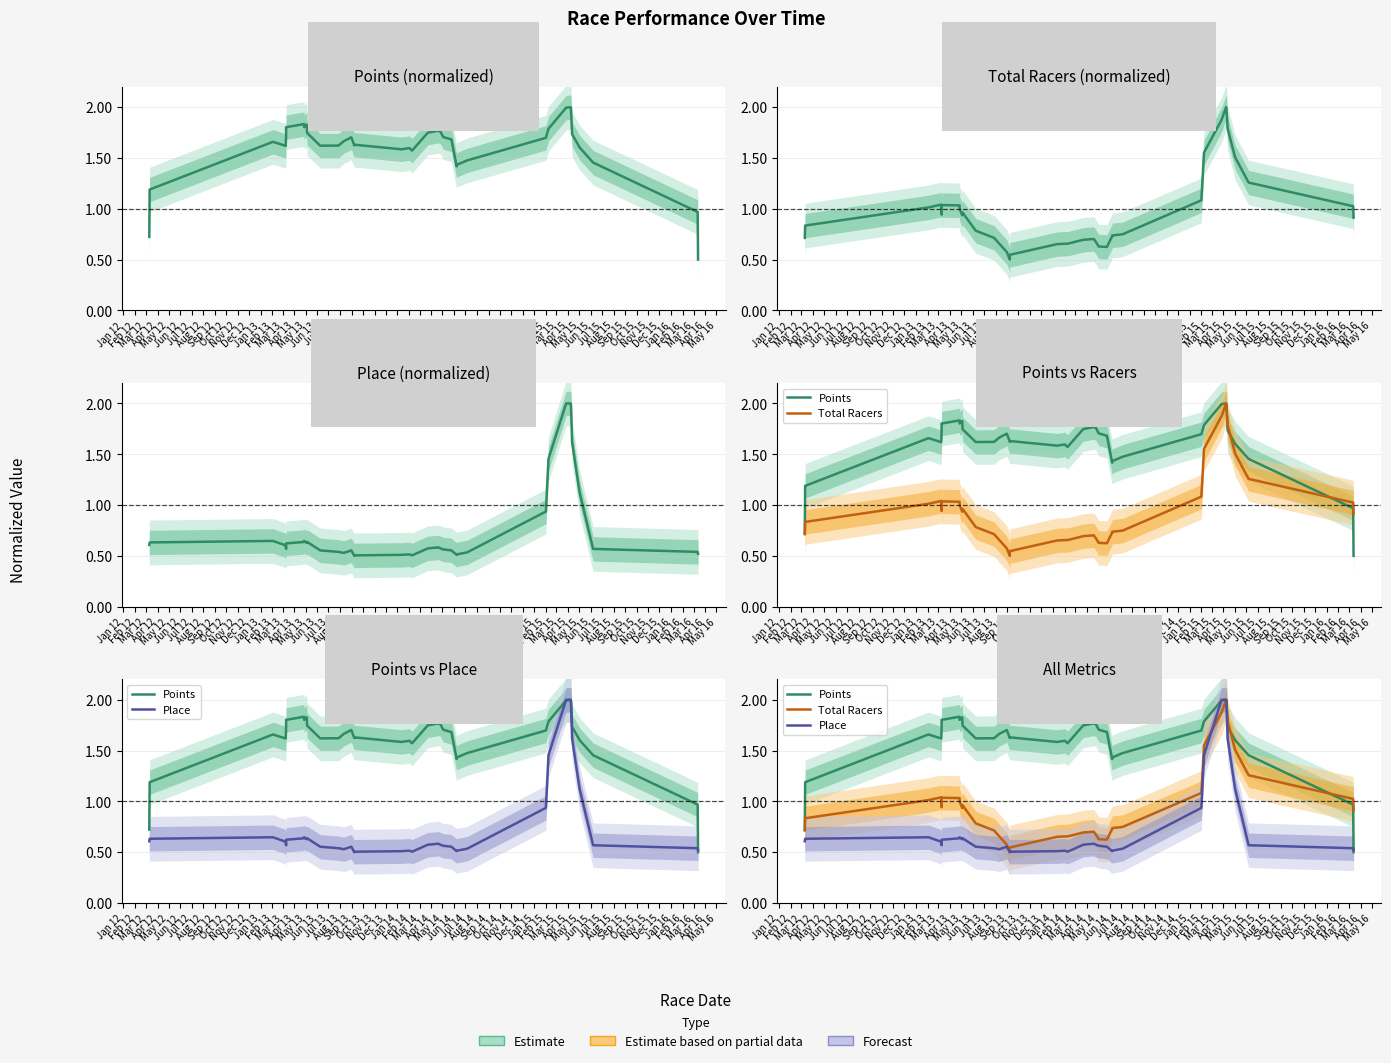

How many categories are shown in the chart?

37